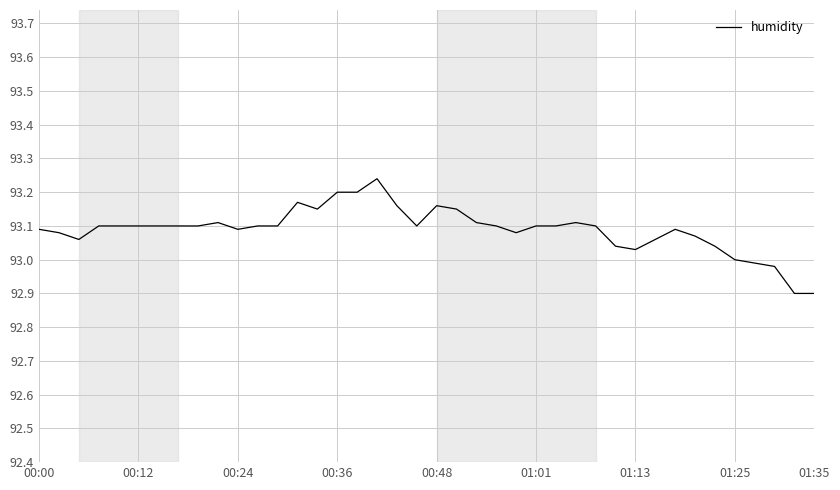

How many series are shown in this chart?

1